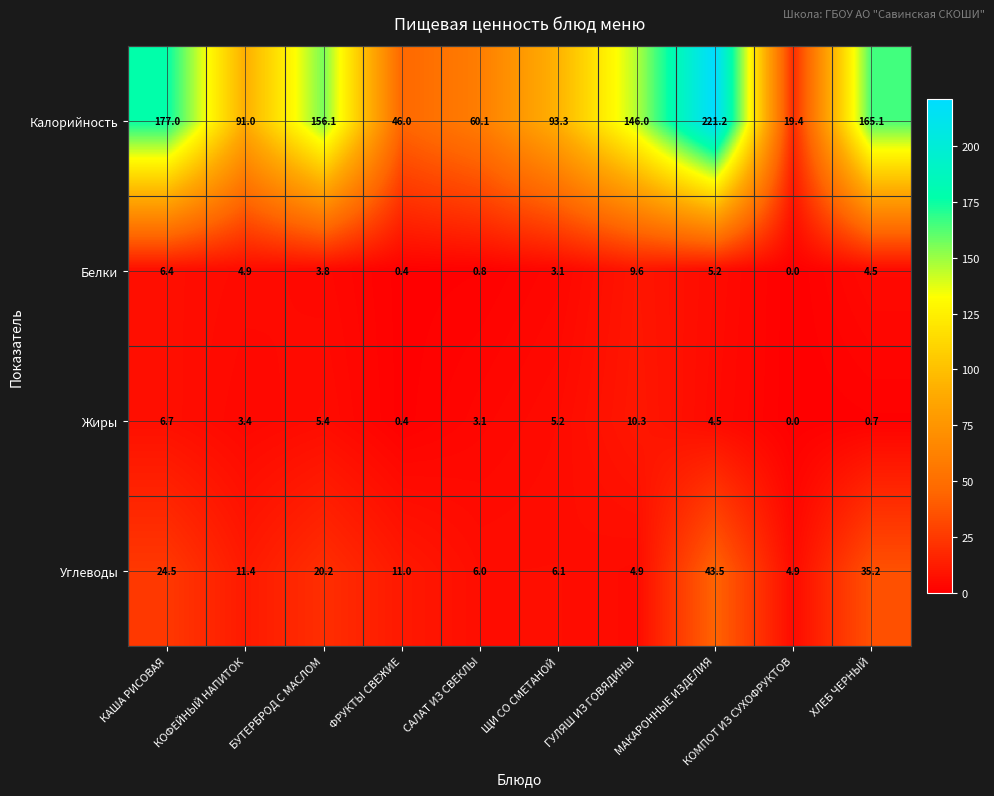

What is the total value across all series at МАКАРОННЫЕ ИЗДЕЛИЯ?

274.4